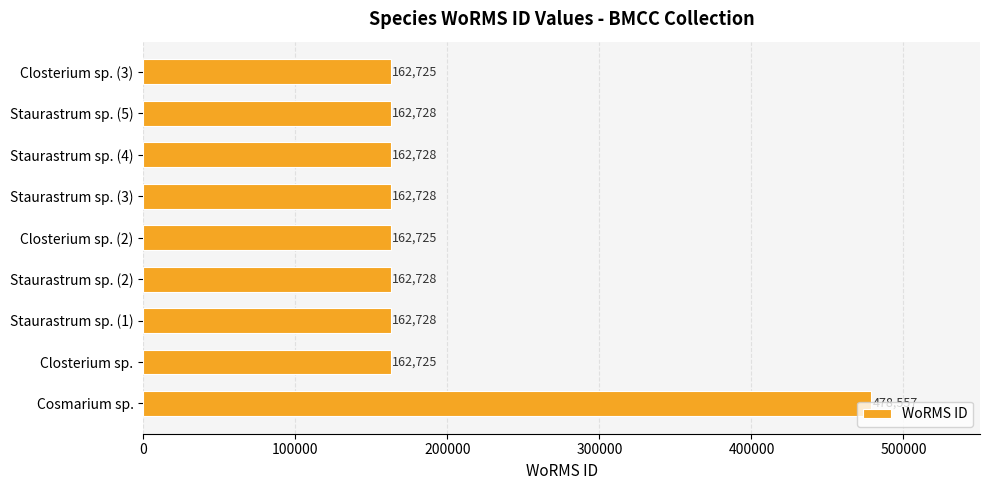

Which has a higher value, Cosmarium sp. or Closterium sp. (2)?

Cosmarium sp.